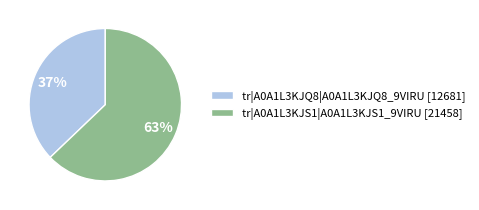

To the nearest percent, what is the combined percentage of tr|A0A1L3KJS1|A0A1L3KJS1_9VIRU and tr|A0A1L3KJQ8|A0A1L3KJQ8_9VIRU?

100%